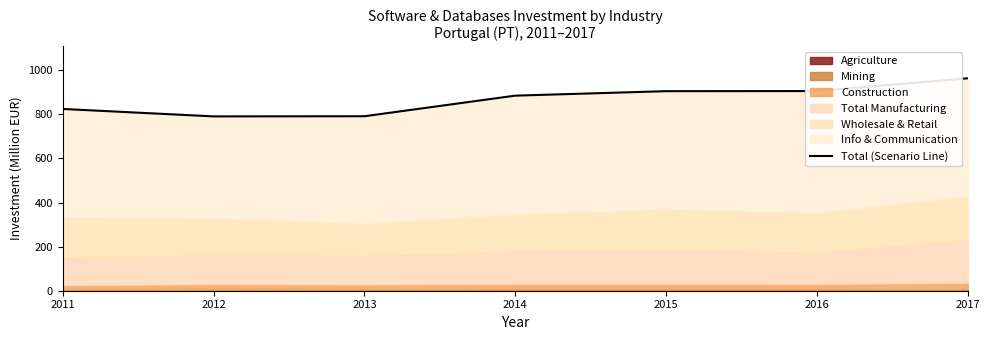

Where is the data nearest to the value 877?

2014